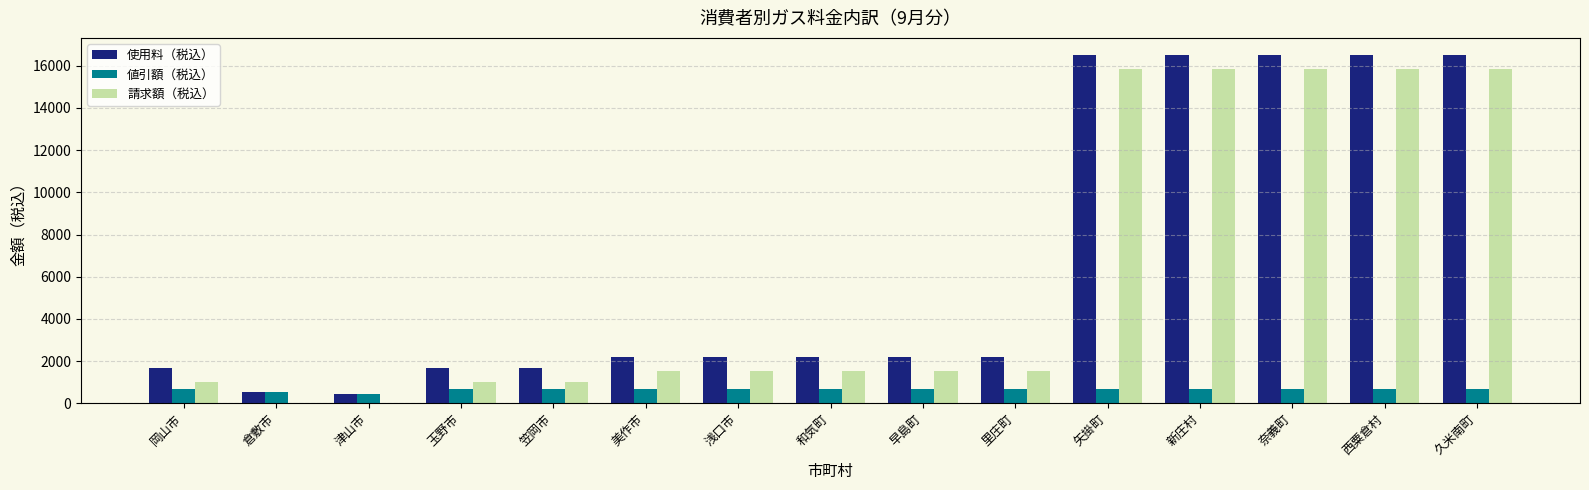

Between 津山市 and 美作市, which series saw the biggest shift?

使用料（税込）